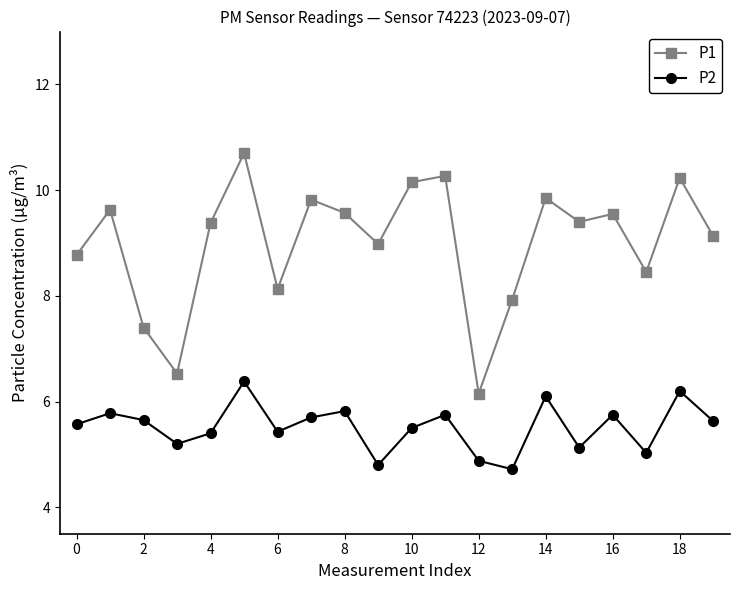

True or false: P1 and P2 cross at least once.

False